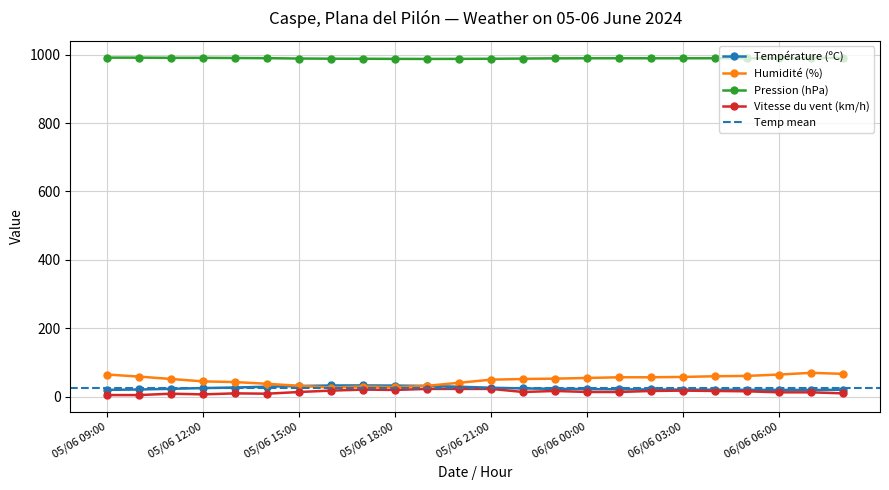

What is the sum of the Humidité (%) values at 06/06 02:00 and 05/06 12:00?

102.0